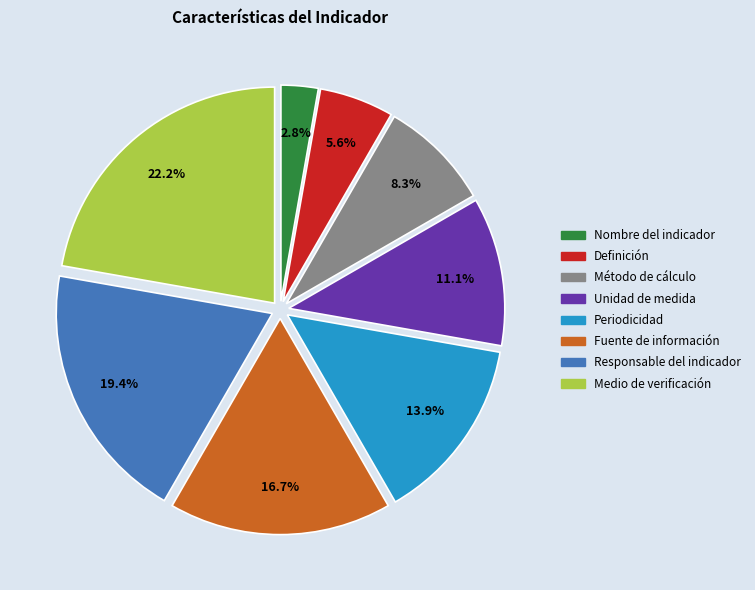

Count the number of slices in the pie.

8